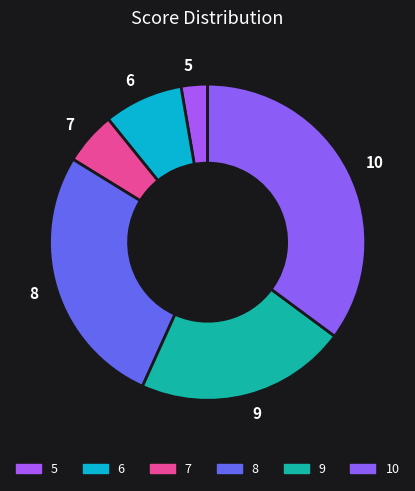

Do 9 and 6 together represent more than half of the pie?

No